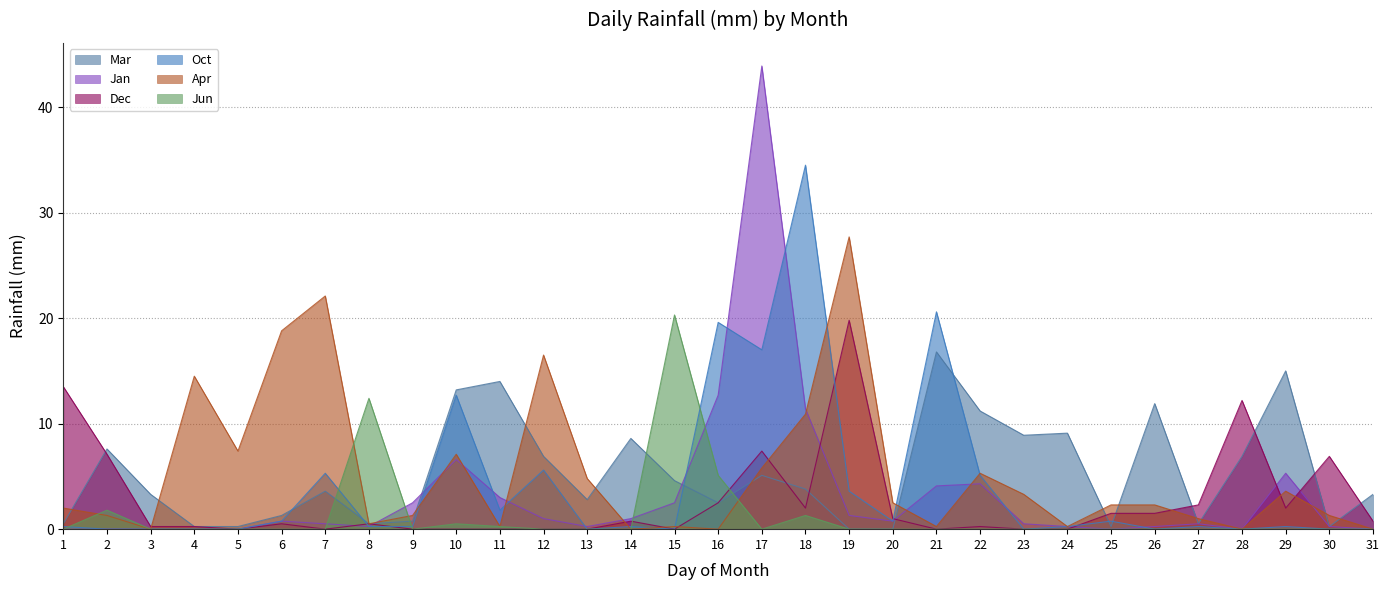

How many categories are shown in the chart?

31